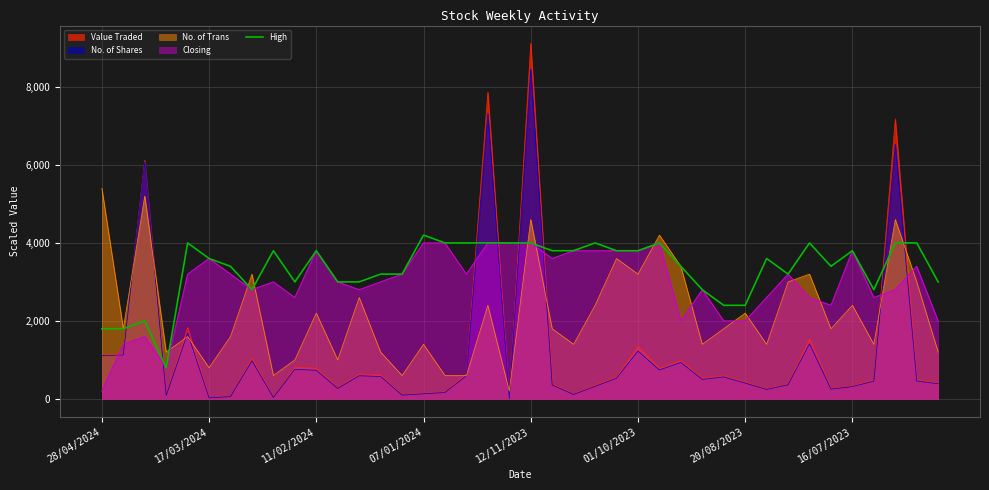

What is the difference between the maximum and second lowest values?

2400.0